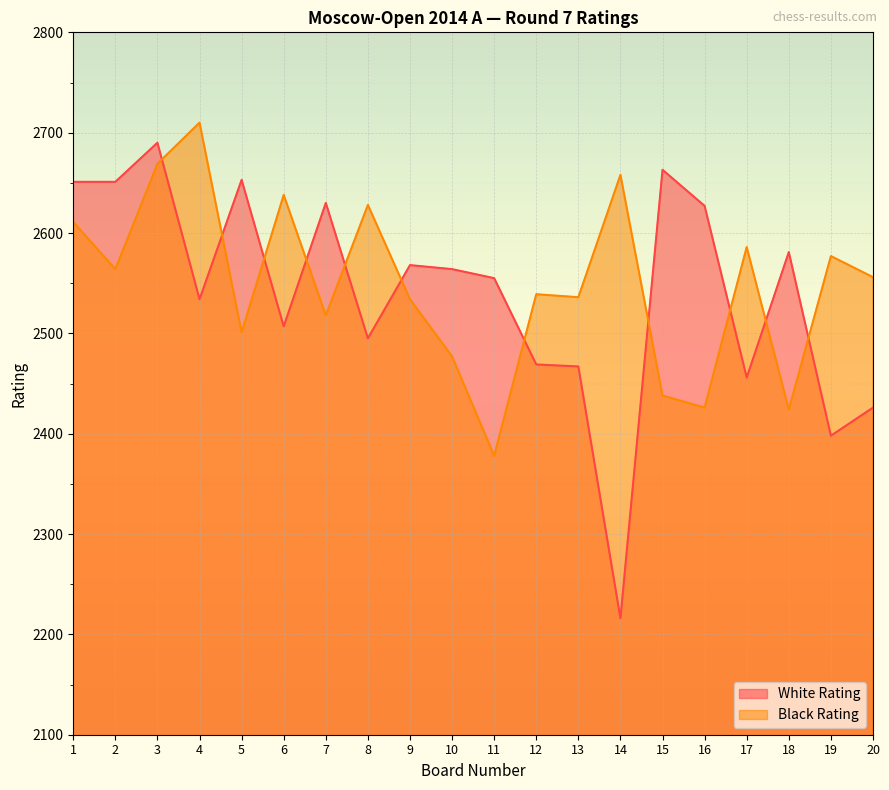

Which series has the largest total across all categories?

Black Rating